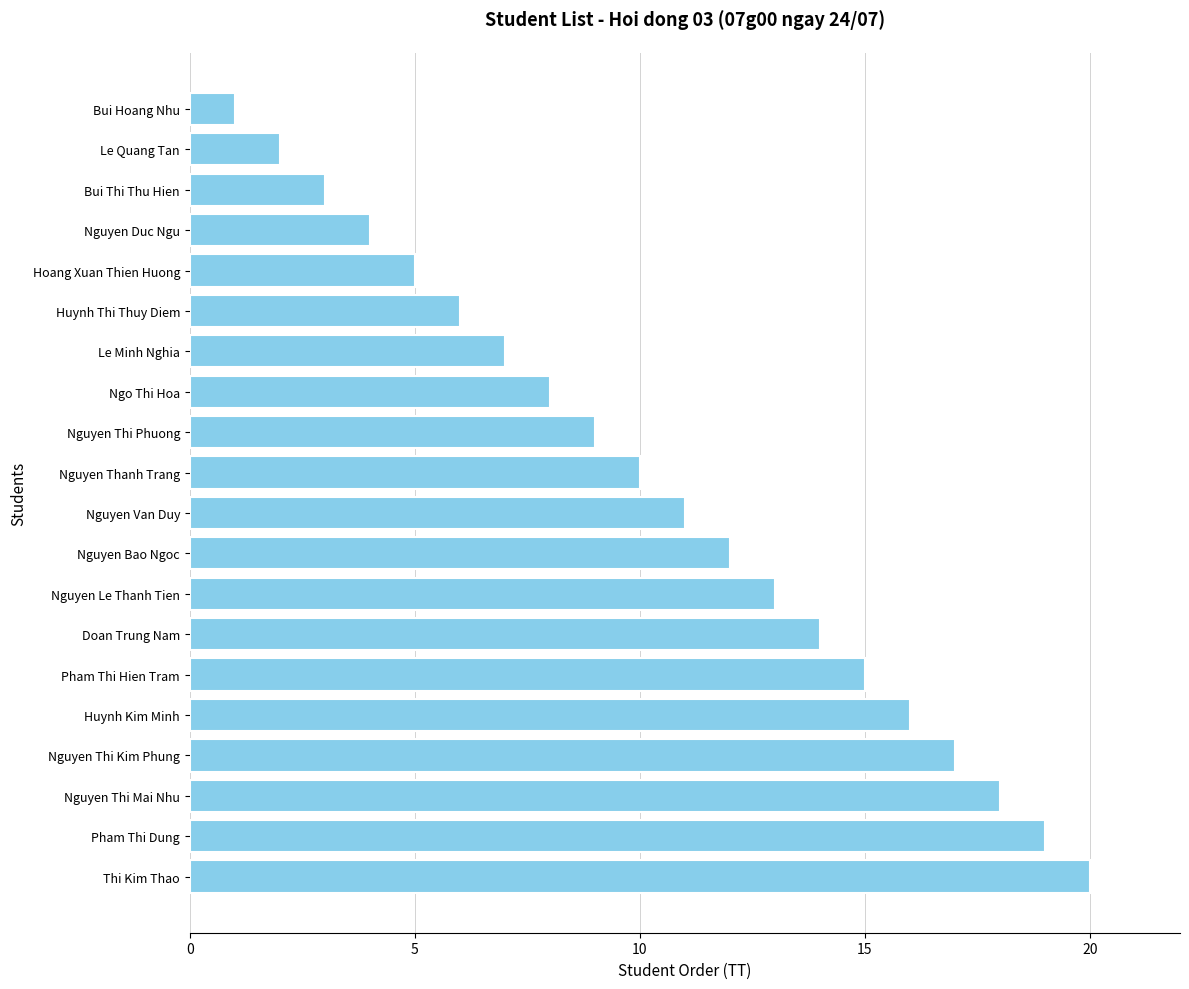

The chart shows a value of 16 at Huynh Kim Minh. True or false?

True